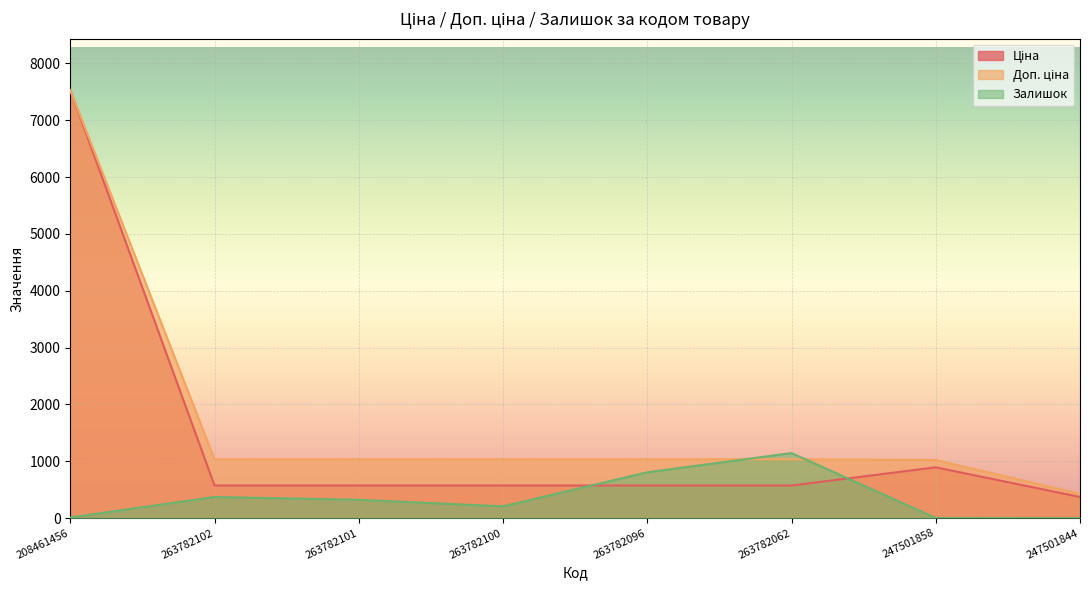

What is the sum of the Залишок values at 263782100 and 208461456?

218.0